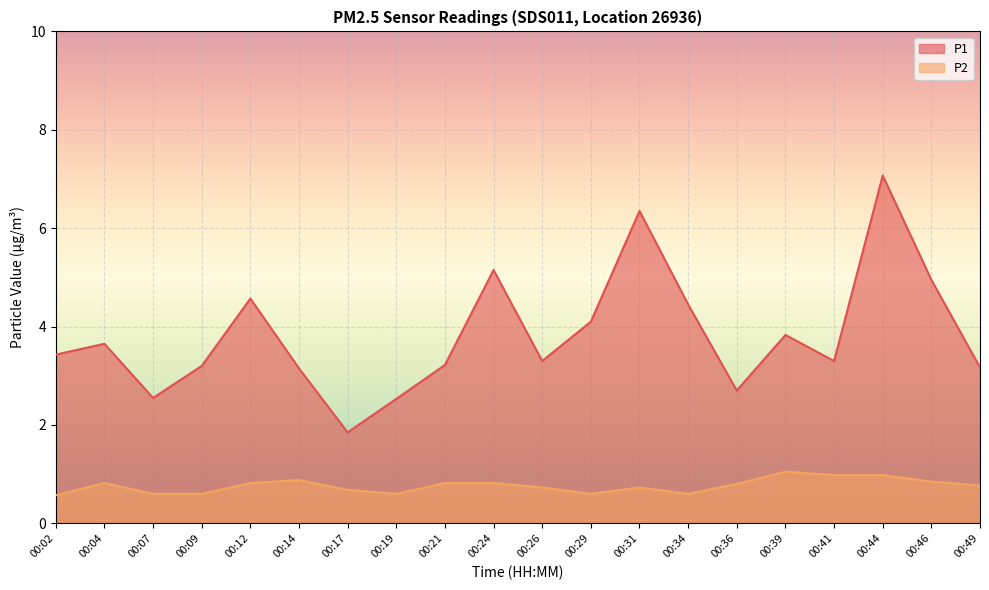

What is the difference between the maximum and second lowest values in the P2 series?

0.5